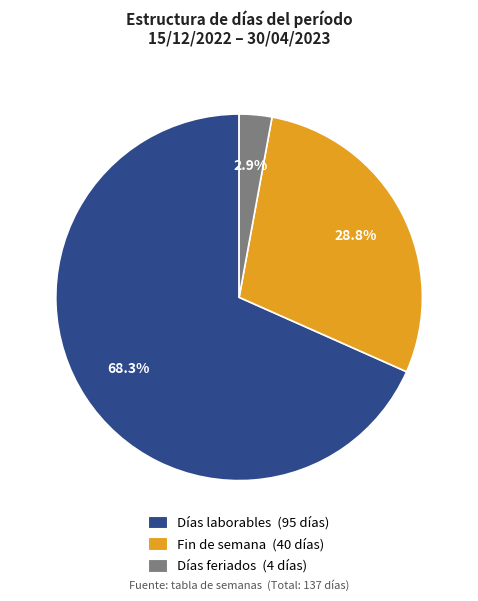

Is there any slice that represents more than half of the pie?

Yes